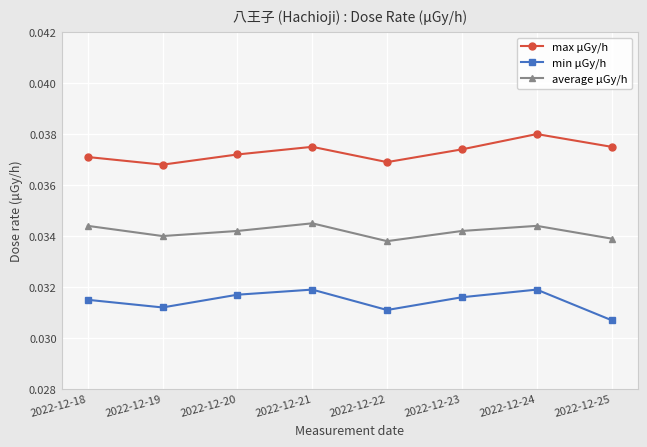

True or false: max μGy/h and min μGy/h cross at least once.

False